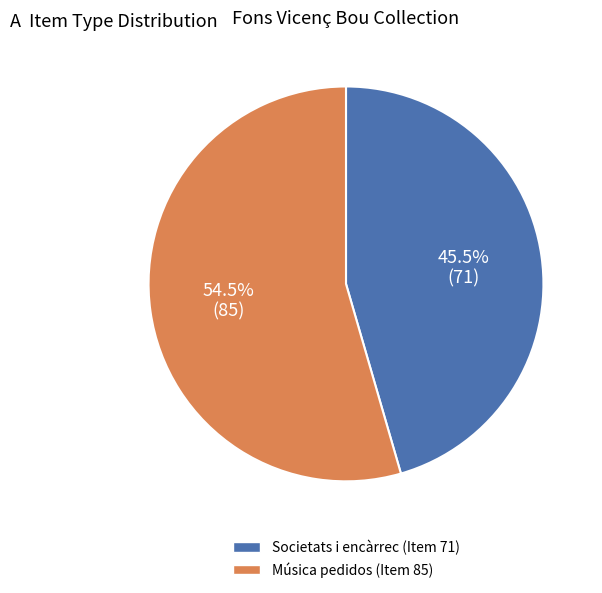

Rank the categories by value from lowest to highest.

Societats i encàrrec (Item 71), Música pedidos (Item 85)